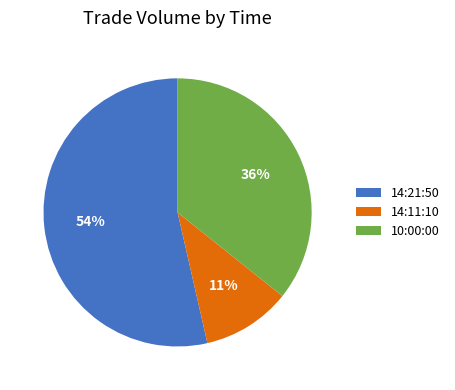

To the nearest percent, what is the average slice percentage?

33%